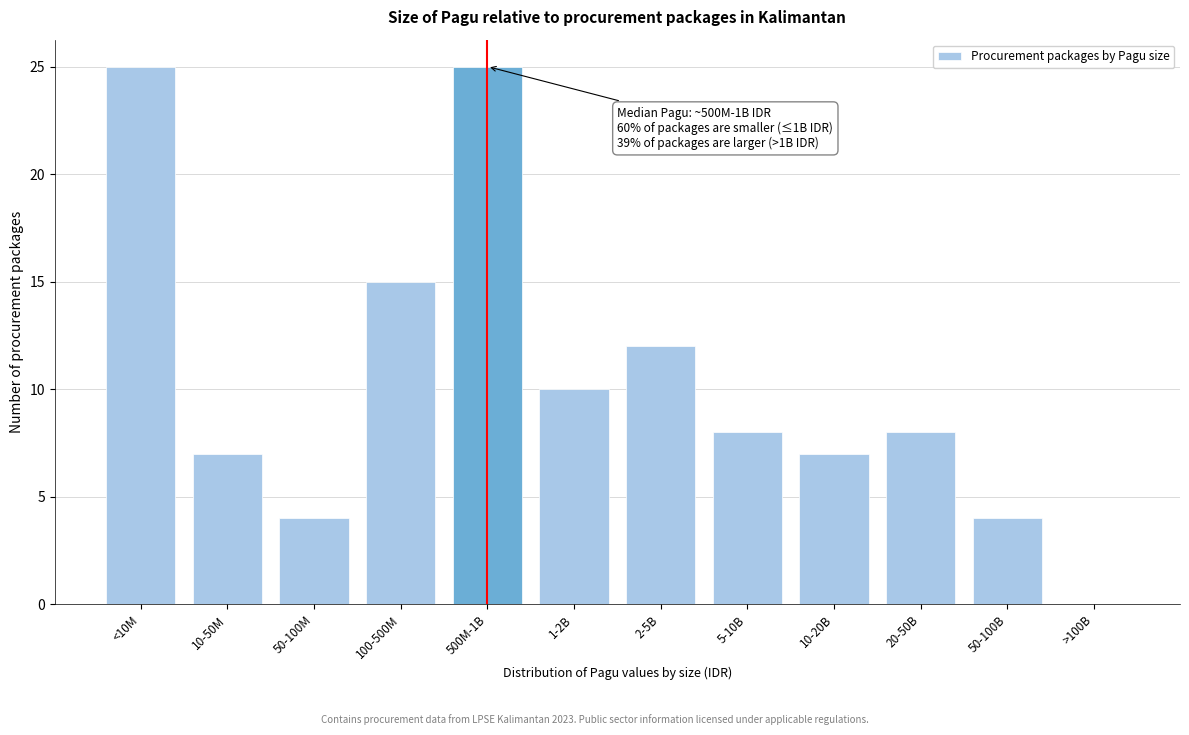

Reading left to right, transcribe all the data shown in this chart.

<10M=25	10-50M=7	50-100M=4	100-500M=15	500M-1B=25	1-2B=10	2-5B=12	5-10B=8	10-20B=7	20-50B=8	50-100B=4	>100B=0